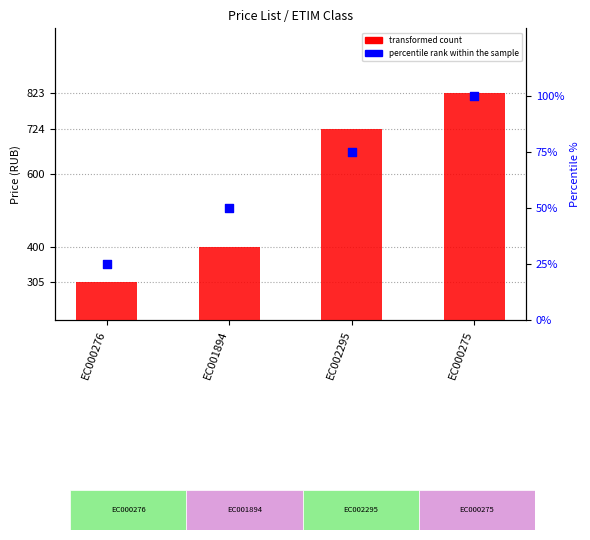

What is the total value across all series at EC002295?

799.6